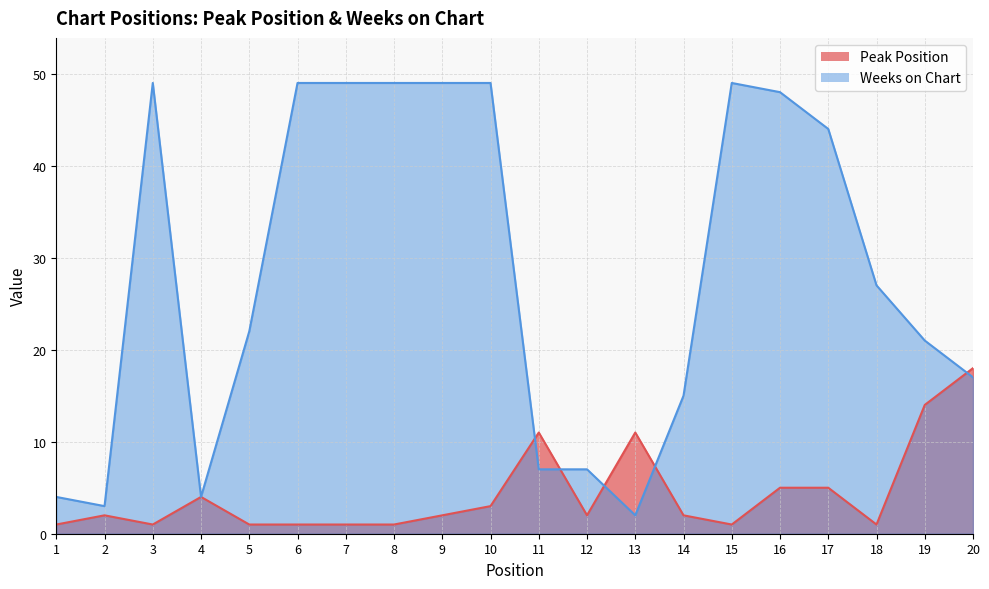

Which has a higher value, 7 or 14?

14